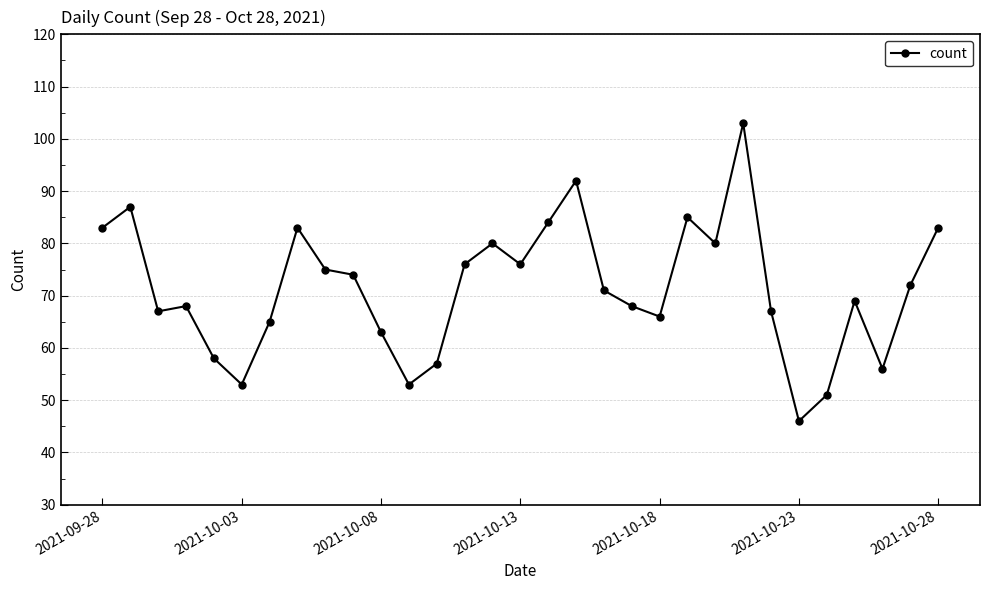

Count the number of data series in this chart.

1